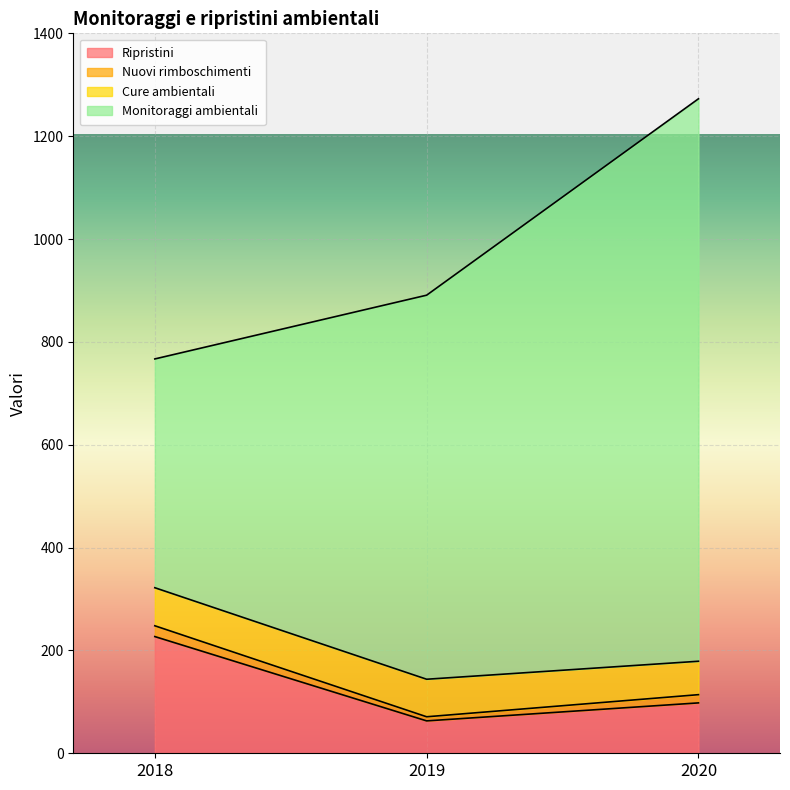

At which category is the sum across all series the highest?

2020